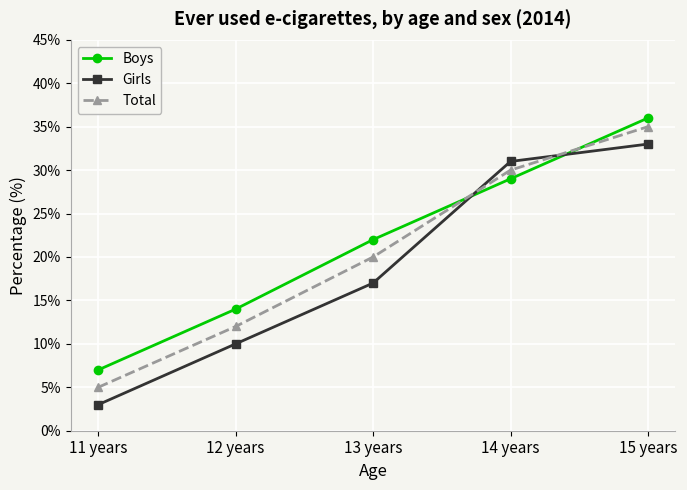

What position from the right is 11 years?

5